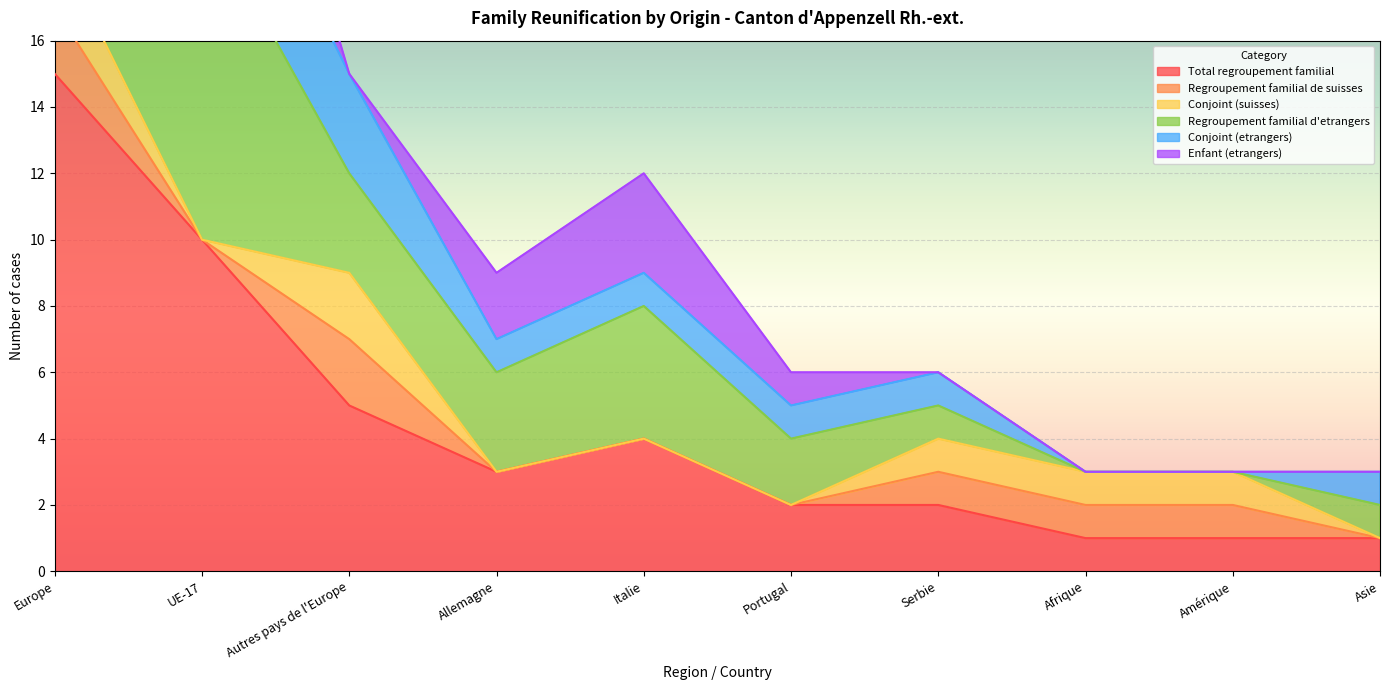

What is the highest value of the Total regroupement familial series?

15